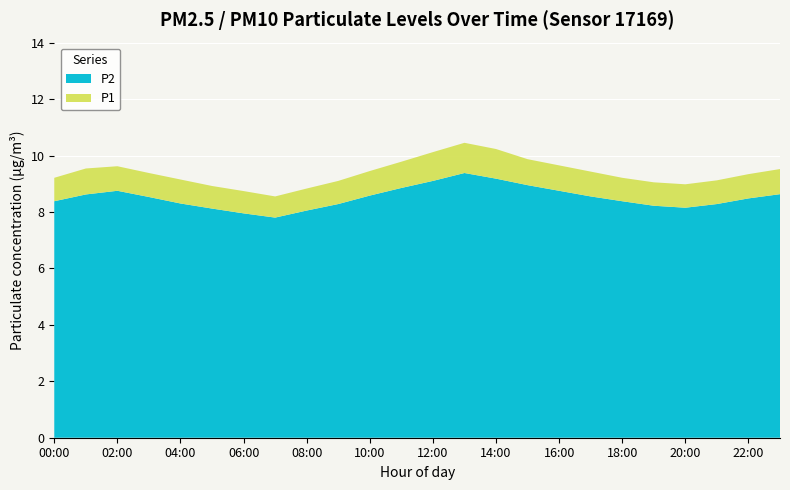

Reading left to right, transcribe all the data shown in this chart.

P1: 00:00=9.2	01:00=9.5	02:00=9.6	03:00=9.4	04:00=9.2	05:00=8.9	06:00=8.7	07:00=8.6	08:00=8.8	09:00=9.1	10:00=9.4	11:00=9.8	12:00=10.1	13:00=10.4	14:00=10.2	15:00=9.9	16:00=9.7	17:00=9.4	18:00=9.2	19:00=9.1	20:00=9.0	21:00=9.1	22:00=9.3	23:00=9.5
P2: 00:00=8.4	01:00=8.6	02:00=8.8	03:00=8.5	04:00=8.3	05:00=8.1	06:00=8.0	07:00=7.8	08:00=8.1	09:00=8.3	10:00=8.6	11:00=8.8	12:00=9.1	13:00=9.4	14:00=9.2	15:00=8.9	16:00=8.8	17:00=8.6	18:00=8.4	19:00=8.2	20:00=8.2	21:00=8.3	22:00=8.5	23:00=8.6